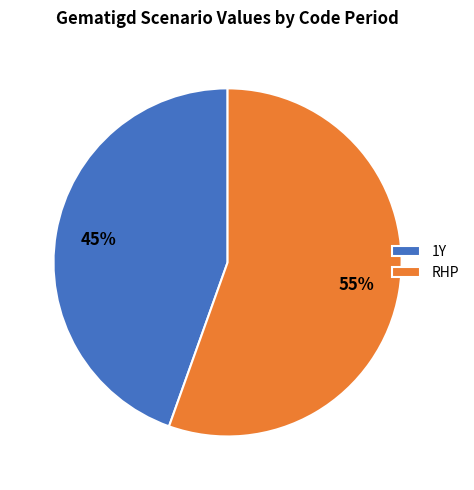

The 1Y slice represents 45% of the pie. True or false?

True